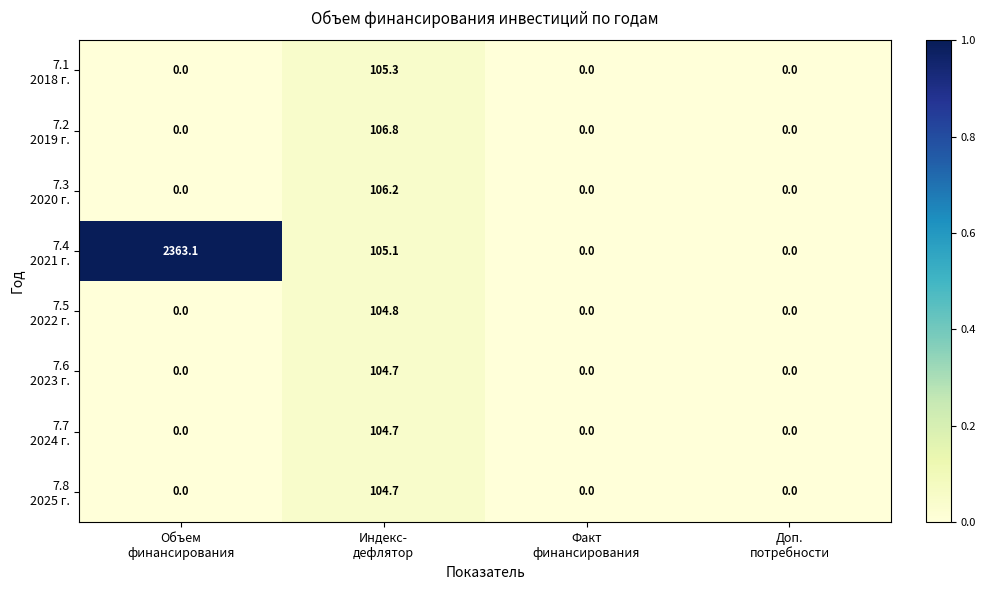

What is the maximum value shown in the chart?

2363.1